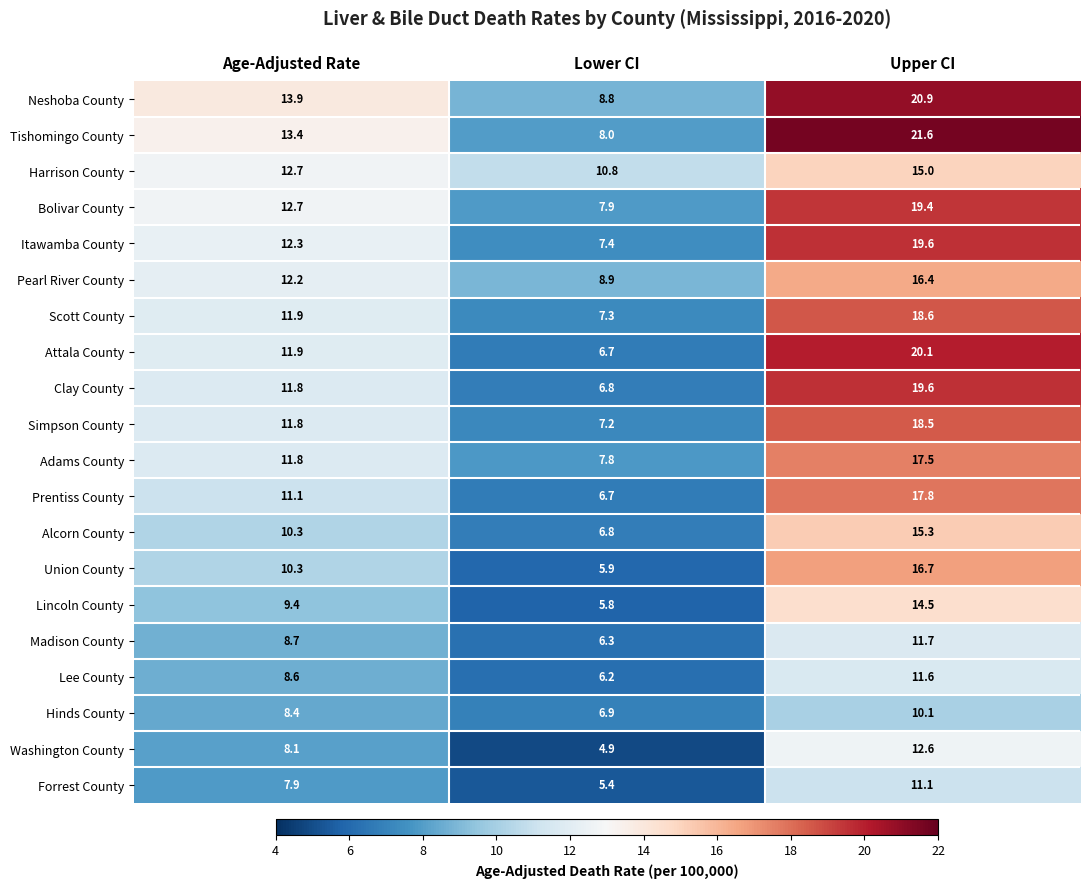

What is the difference between the highest and lowest values at Age-Adjusted Rate?

6.0